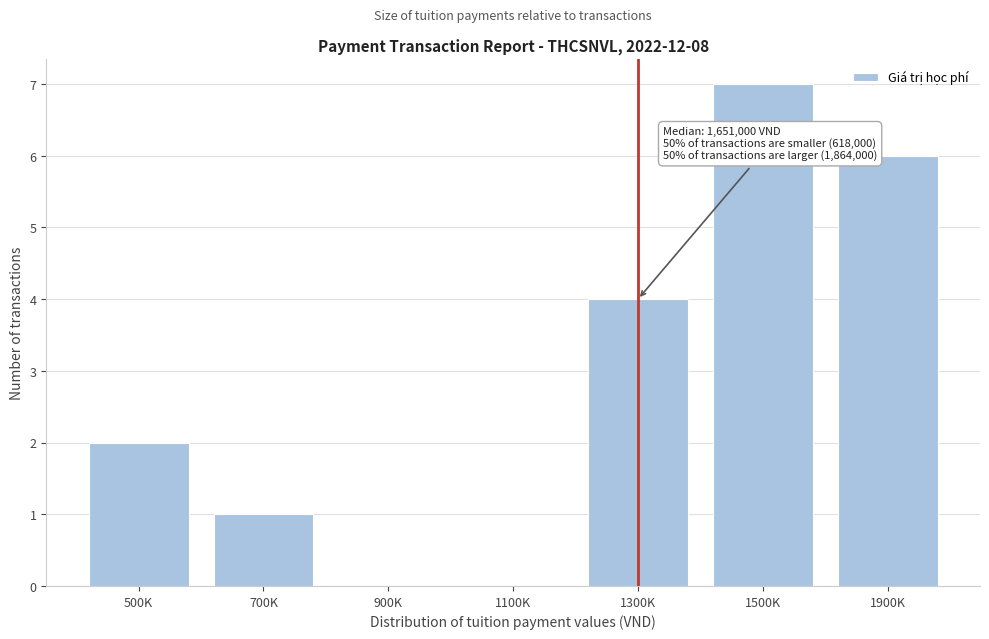

Reading right to left, extract all data points from this chart.

1900K=6	1500K=7	1300K=4	1100K=0	900K=0	700K=1	500K=2